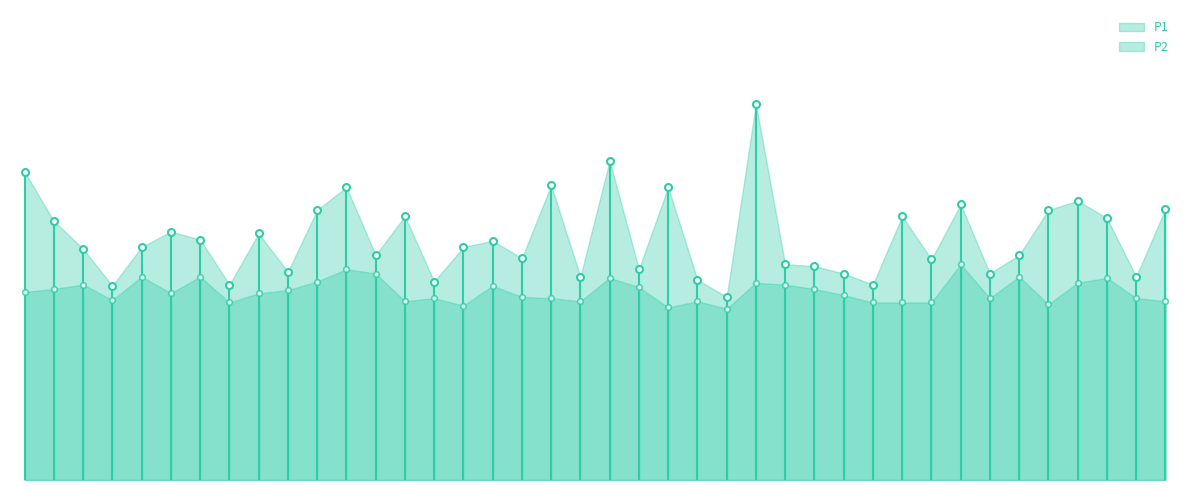

What are all the series names shown in the legend?

P1, P2